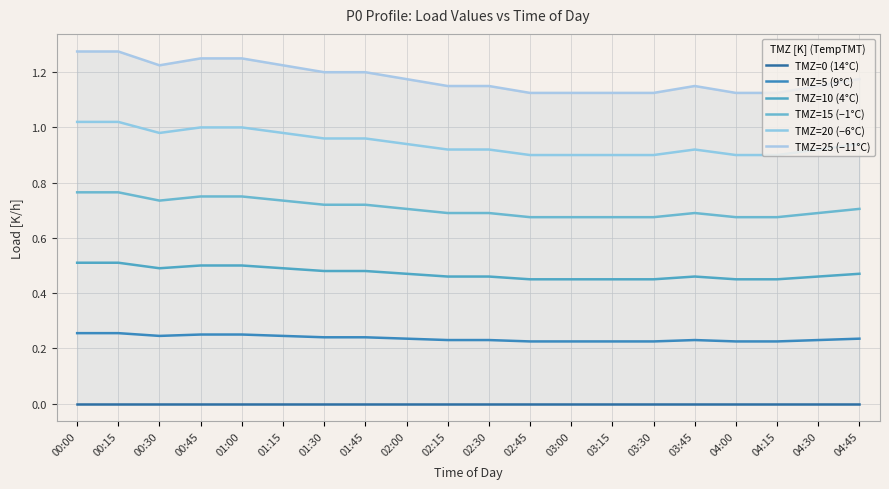

Which category has the highest value across all series?

00:00